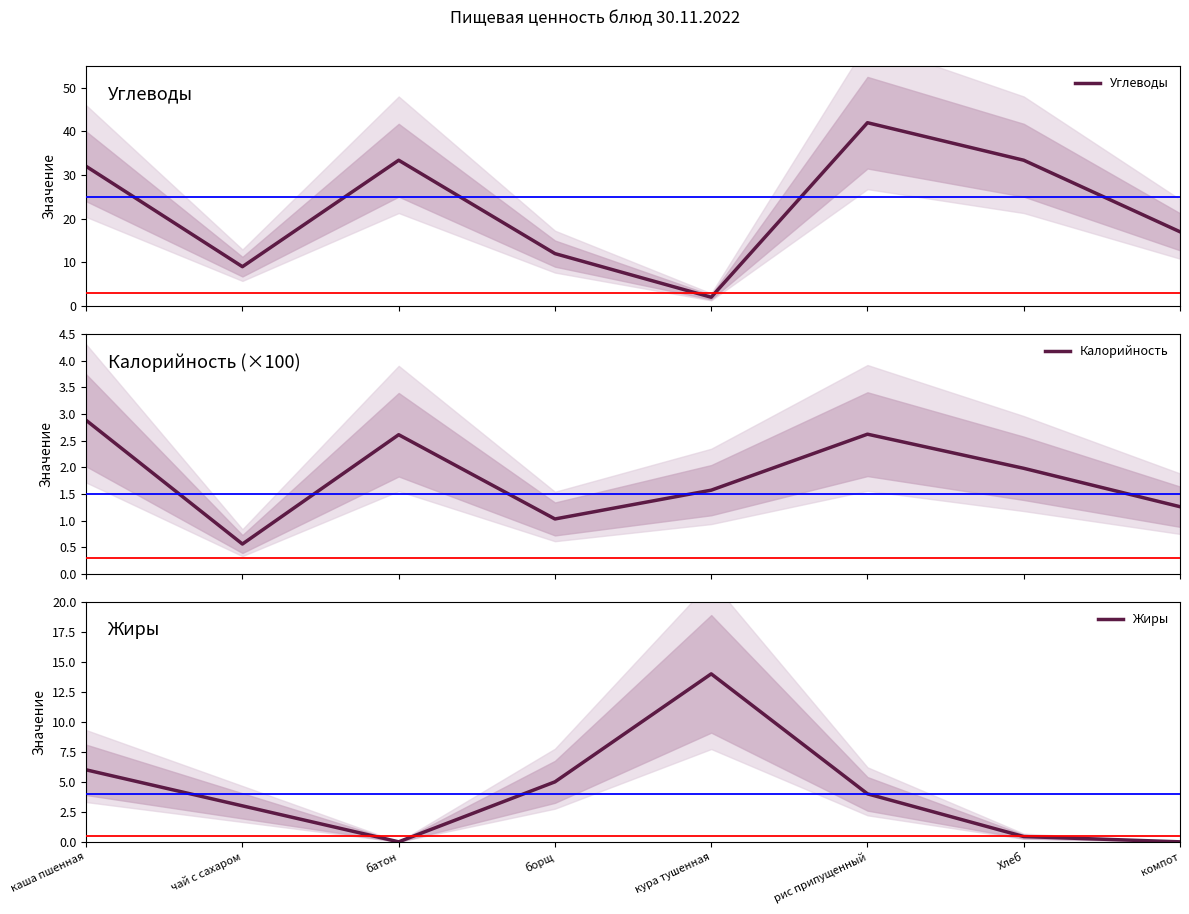

List the series in order of their peak value, highest first.

Углеводы, Жиры, Калорийность